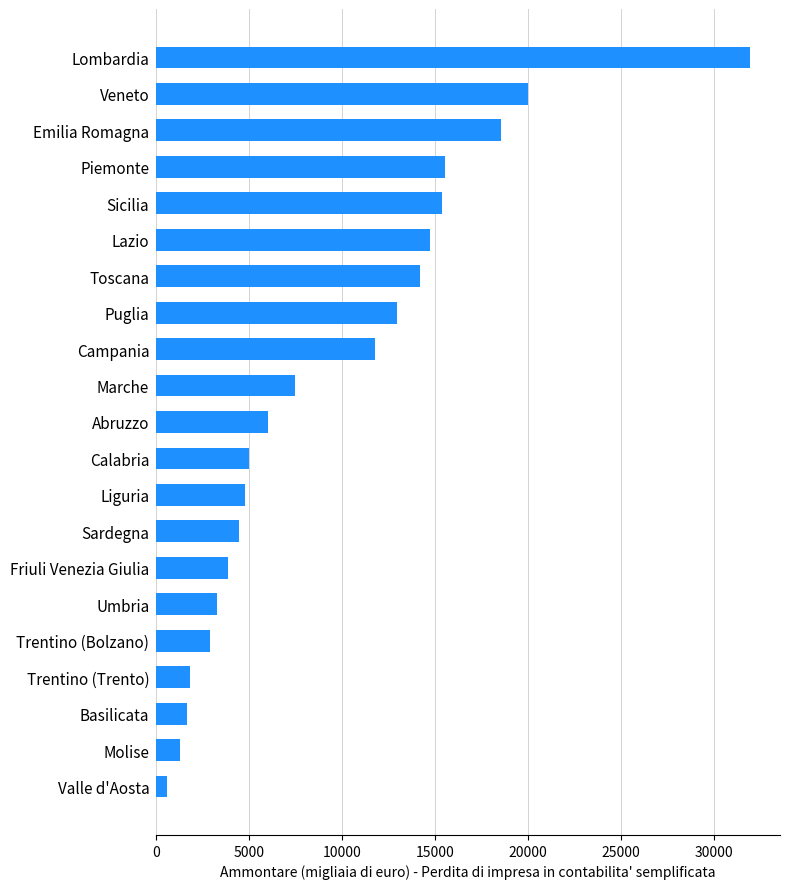

How many values are below 6029?

10